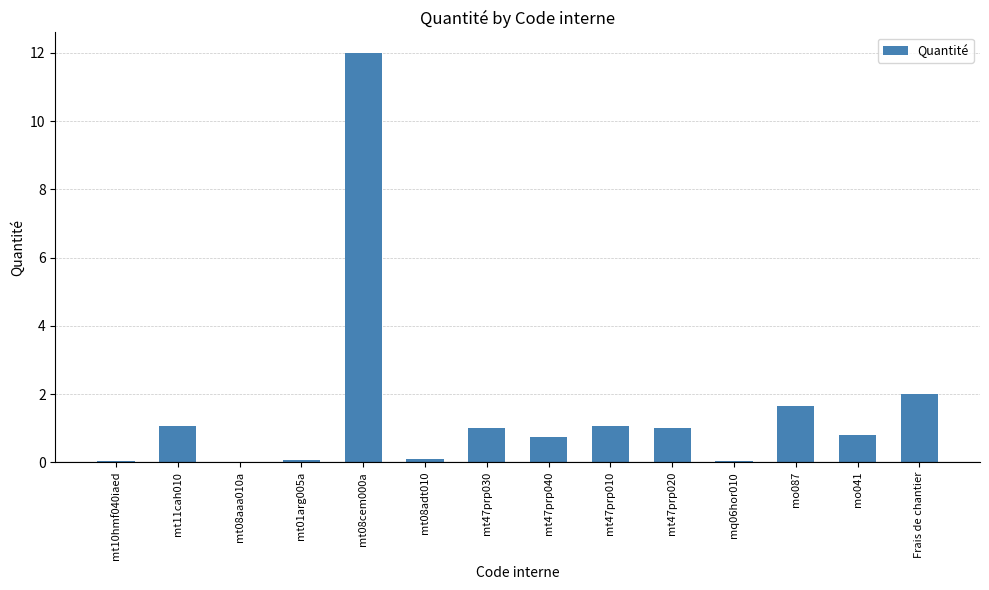

What is the sum of the values at mt47prp020 and mo041?

1.8